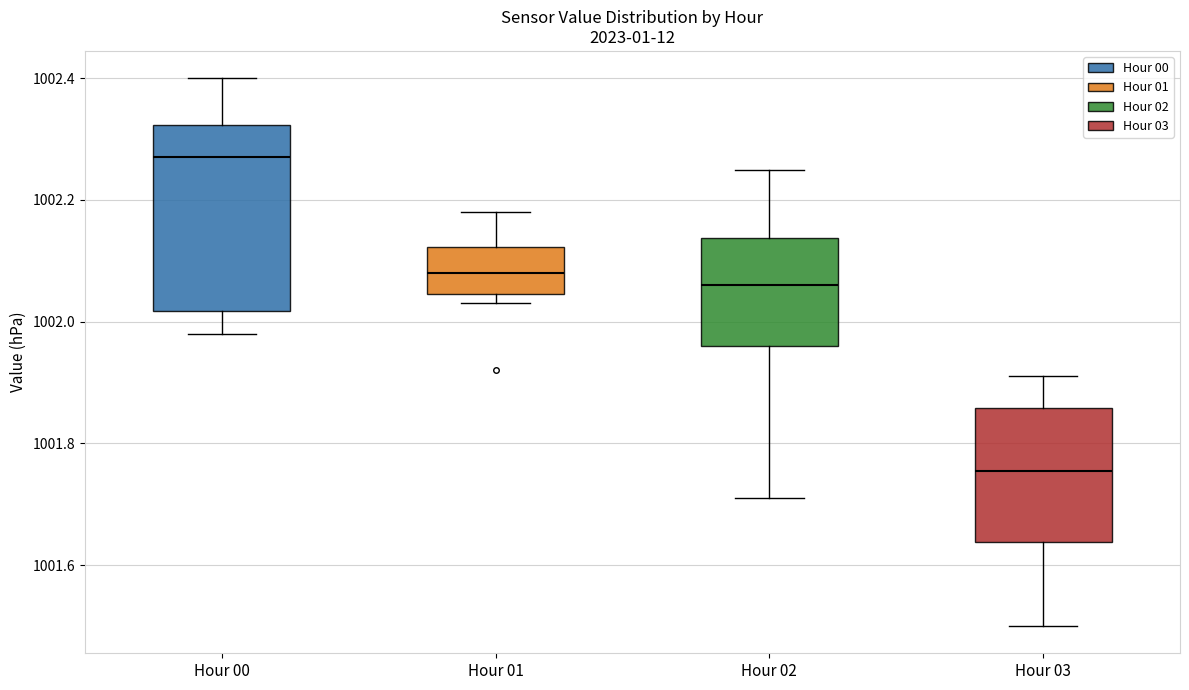

Reading left to right, transcribe this box plot: for each box, give where its median line is, the range the box spans, and where its two whiskers end, as read against the y-axis. The values are not printed on the chart, so give them approximately, as read against the axis.

Hour 00: median 1002.28, box 1002.02 to 1002.32, whiskers 1001.98 to 1002.40
Hour 01: median 1002.08, box 1002.04 to 1002.12, whiskers 1002.04 (just below the box's lower edge) to 1002.18
Hour 02: median 1002.06, box 1001.96 to 1002.14, whiskers 1001.72 to 1002.26
Hour 03: median 1001.76, box 1001.64 to 1001.86, whiskers 1001.50 to 1001.92